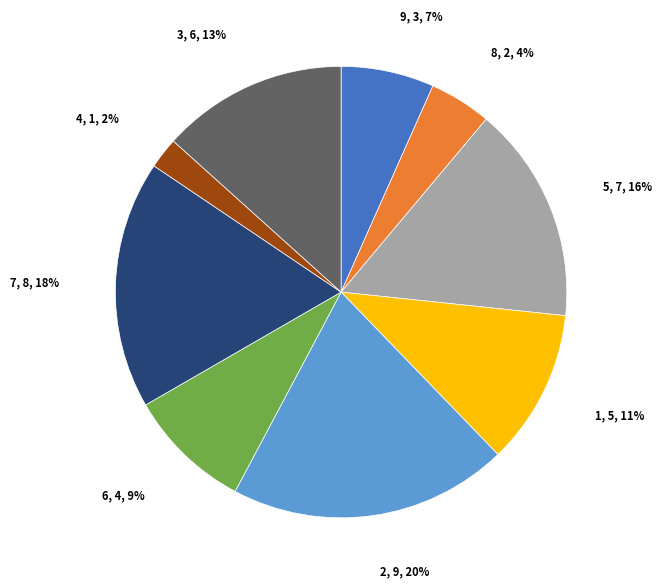

What is the largest slice in the pie chart?

2